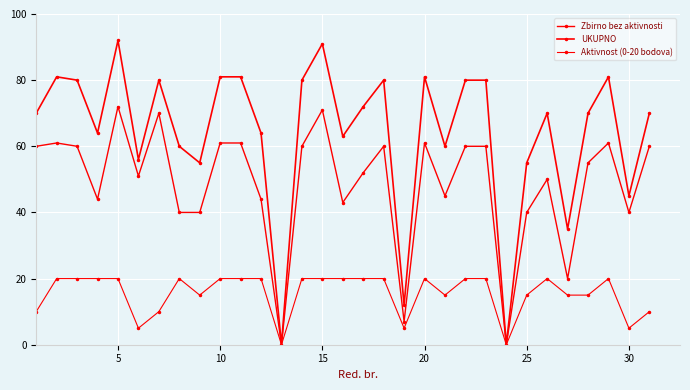

What is the average value of the UKUPNO series?

64